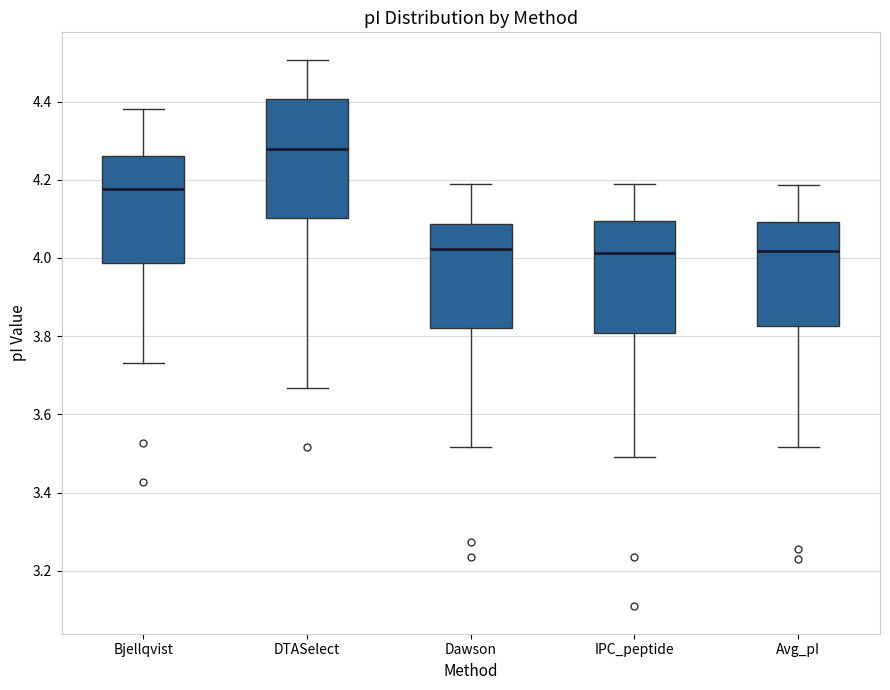

Where is the lower edge of the box for Dawson on the y-axis? The values are not printed on the chart, so give them approximately, as read against the axis.

3.82